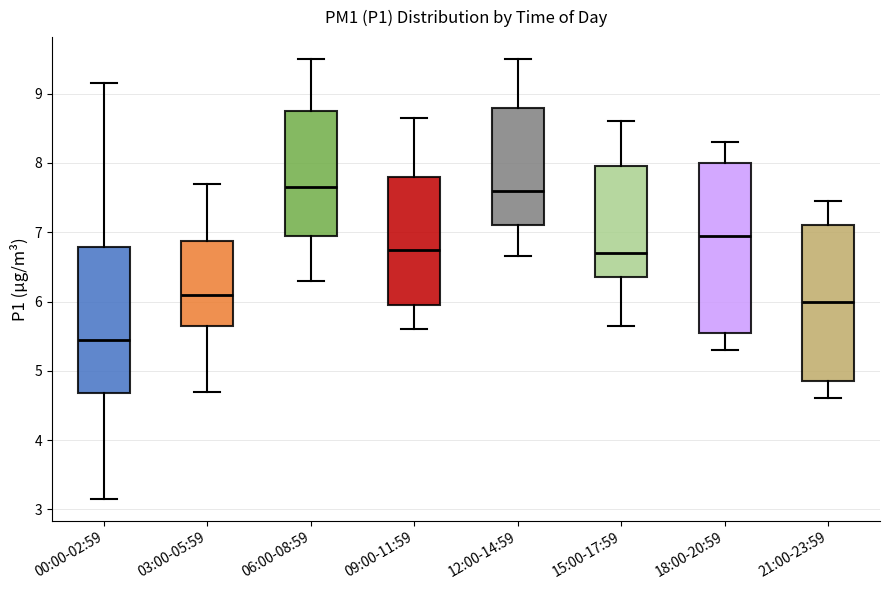

Where does the median line of the box for 12:00-14:59 sit on the y-axis? The values are not printed on the chart, so give them approximately, as read against the axis.

7.6